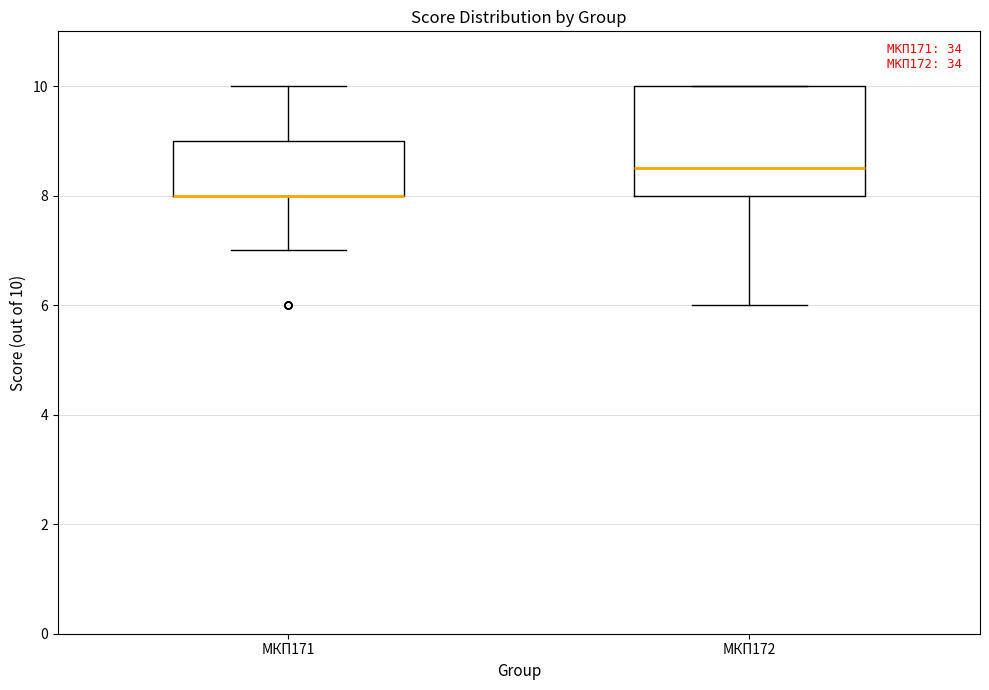

Where is the upper edge of the box for МКП172 on the y-axis? The values are not printed on the chart, so give them approximately, as read against the axis.

10.0